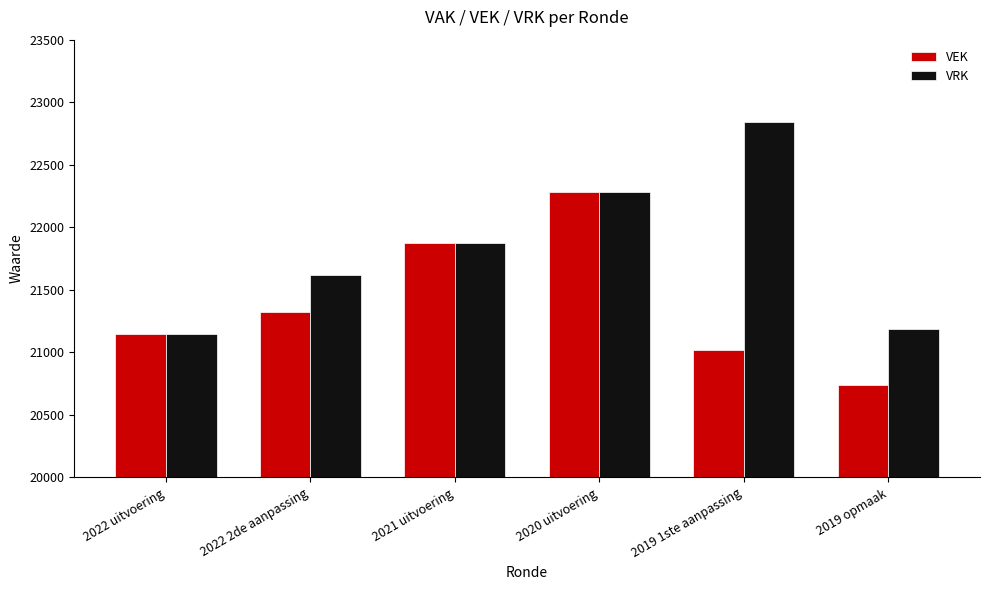

What is the total value across all series at 2019 1ste aanpassing?

43858